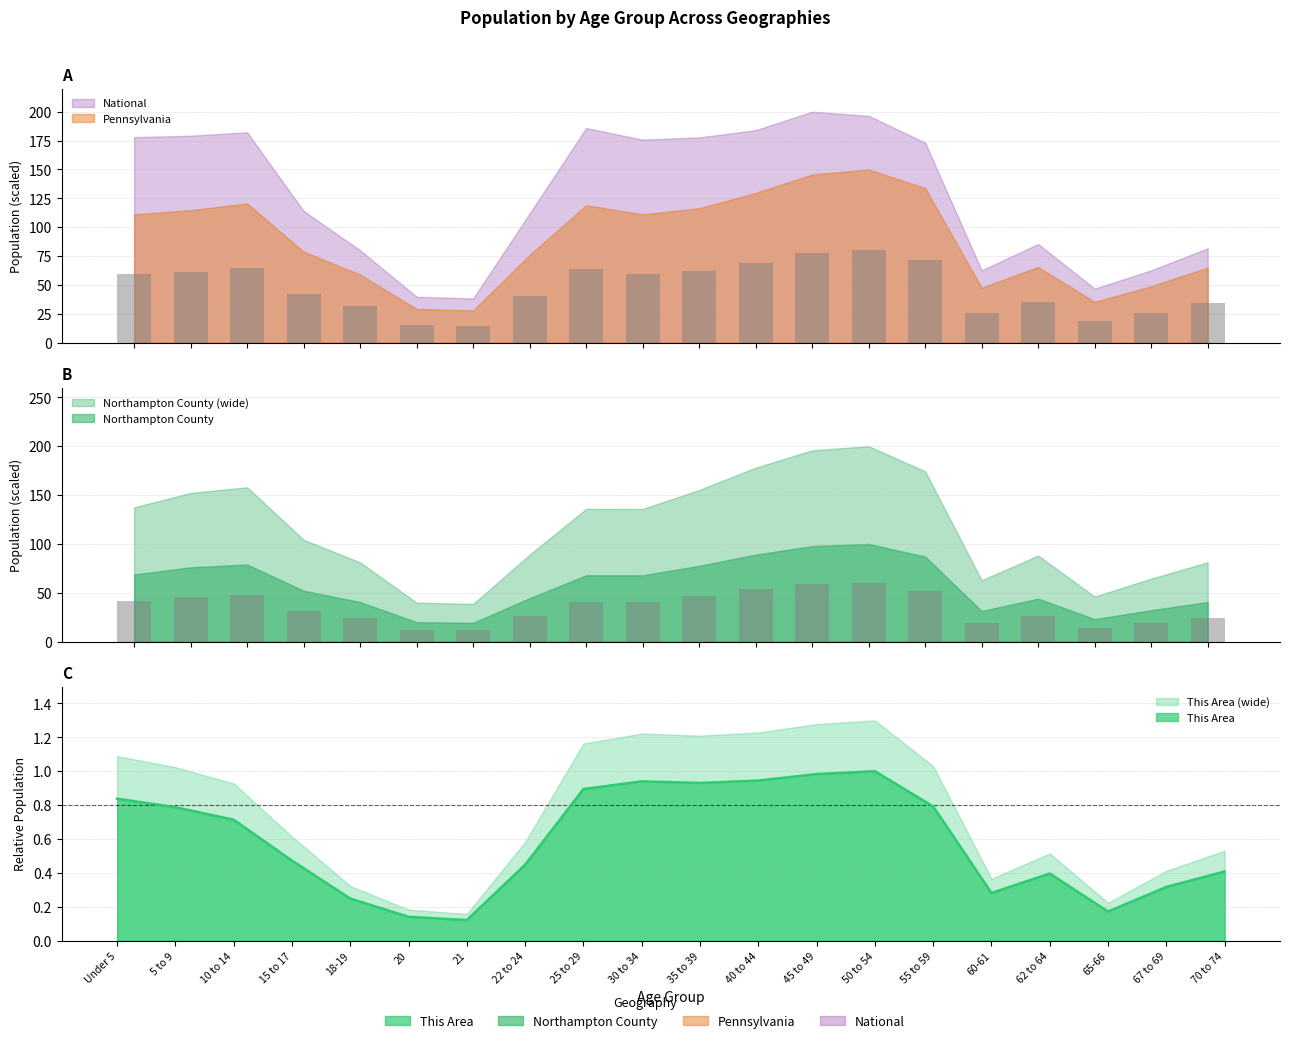

The value of This Area at 21 is 0.1. True or false?

True